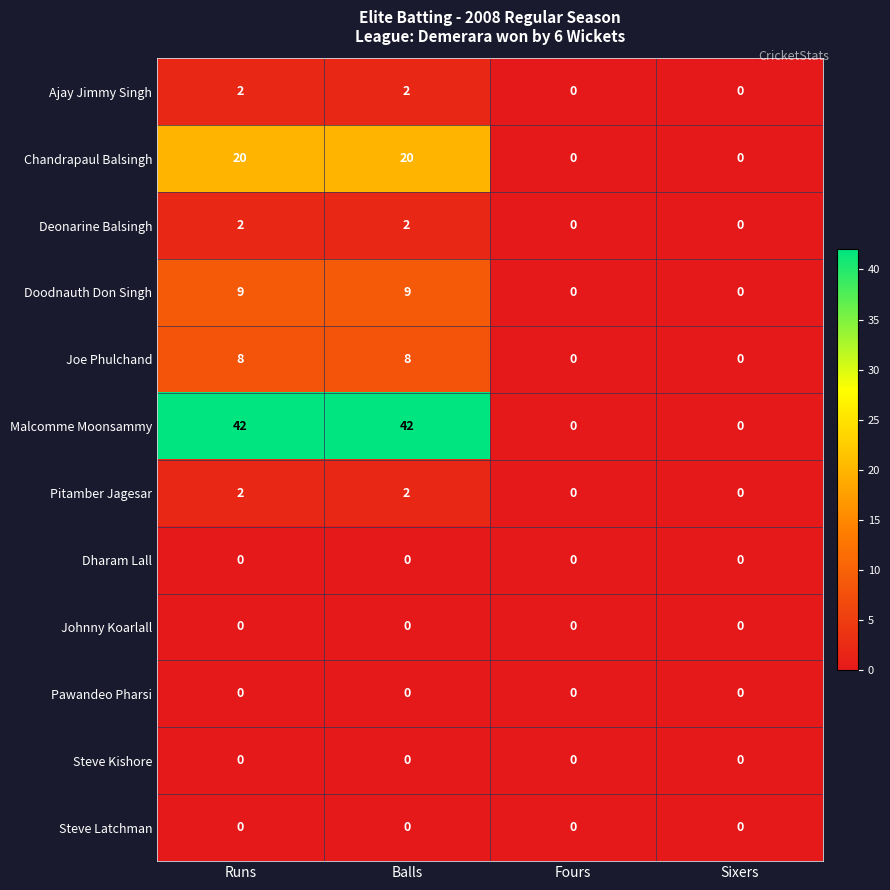

Count the number of data series in this chart.

12